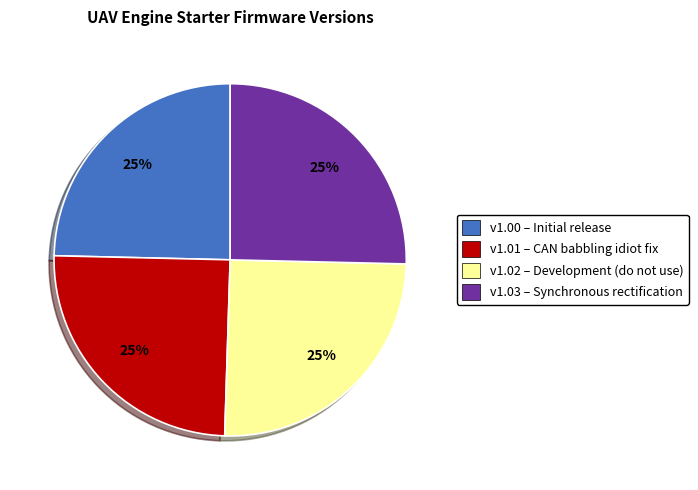

Count the number of slices in the pie.

4